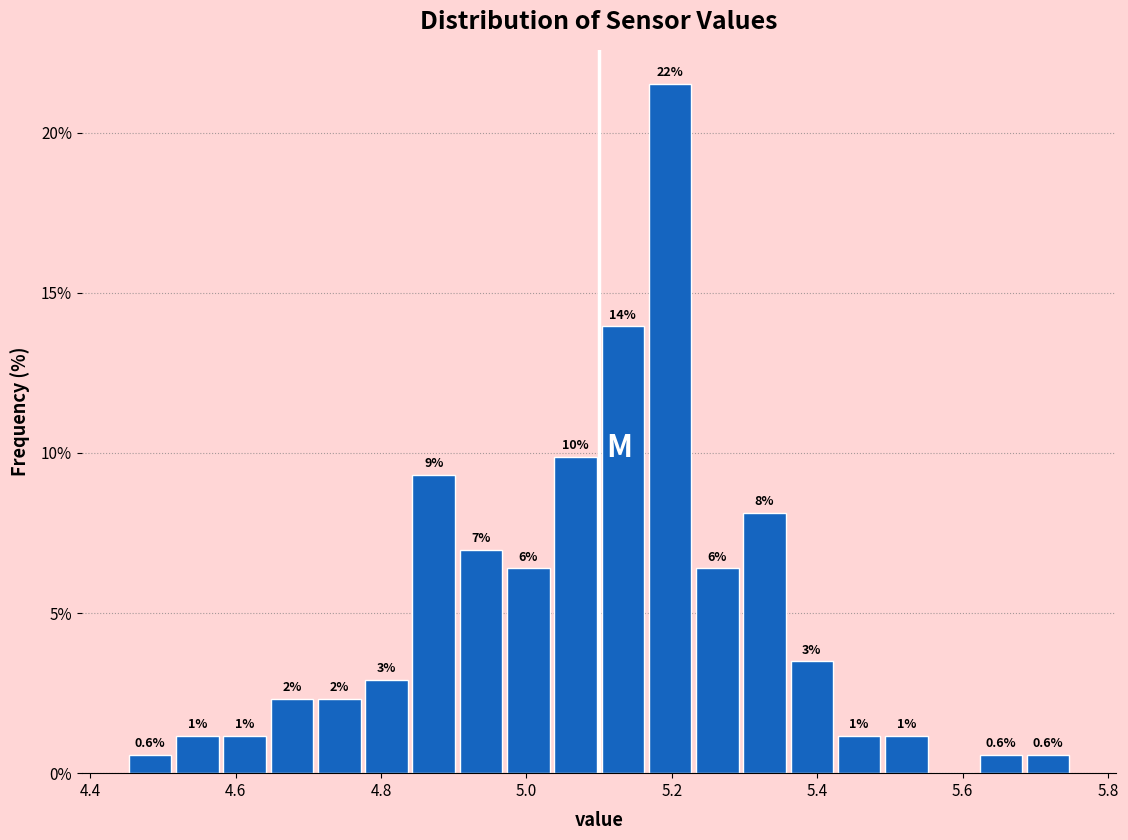

Around what value on the x-axis is the tallest bar? Give the approximate position of its centre, as read against the axis.

5.20